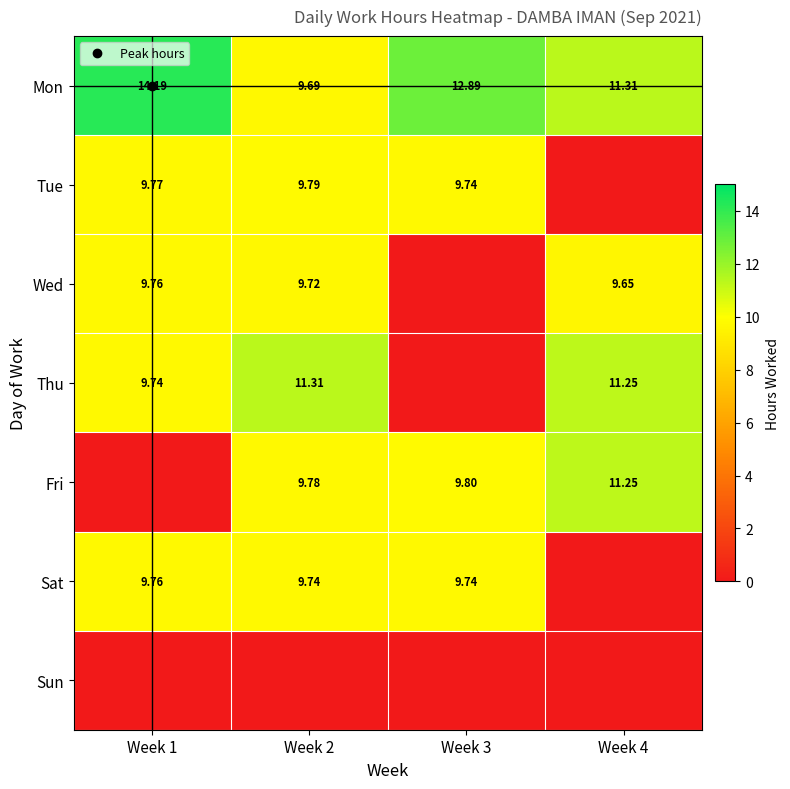

Rank the series by their maximum value, from lowest to highest.

Sun, Wed, Sat, Tue, Fri, Thu, Mon